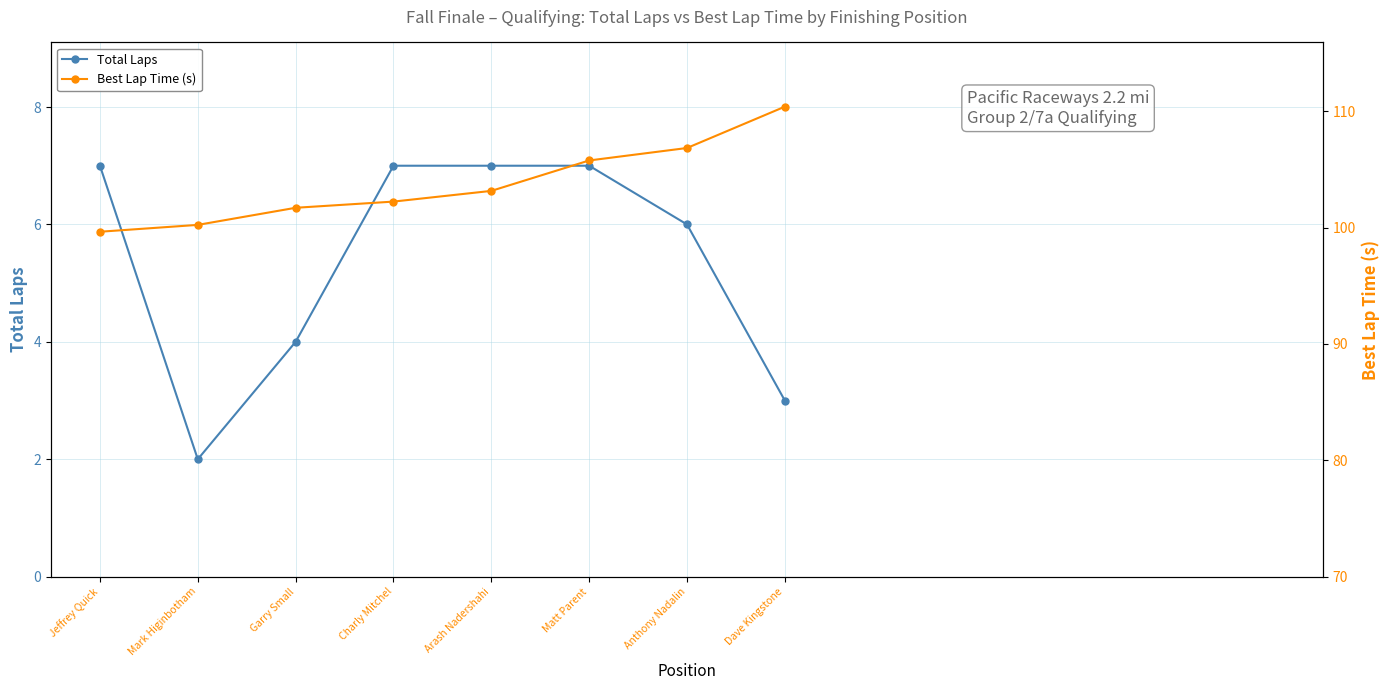

What is the difference between the highest and lowest values at Jeffrey Quick?

92.6